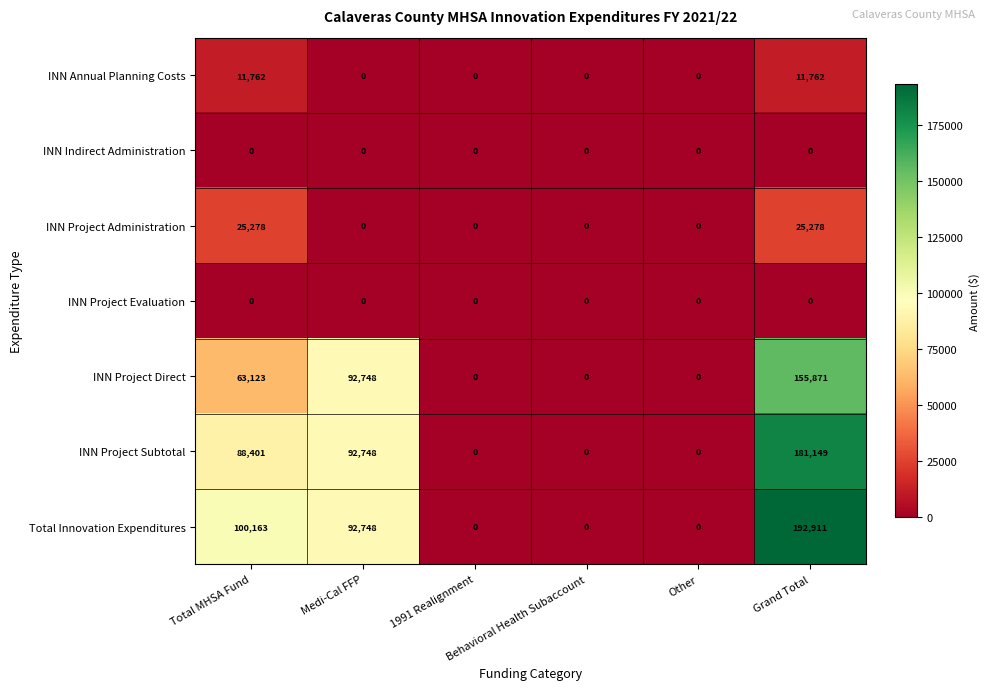

Which series has the largest total across all categories?

Total Innovation Expenditures